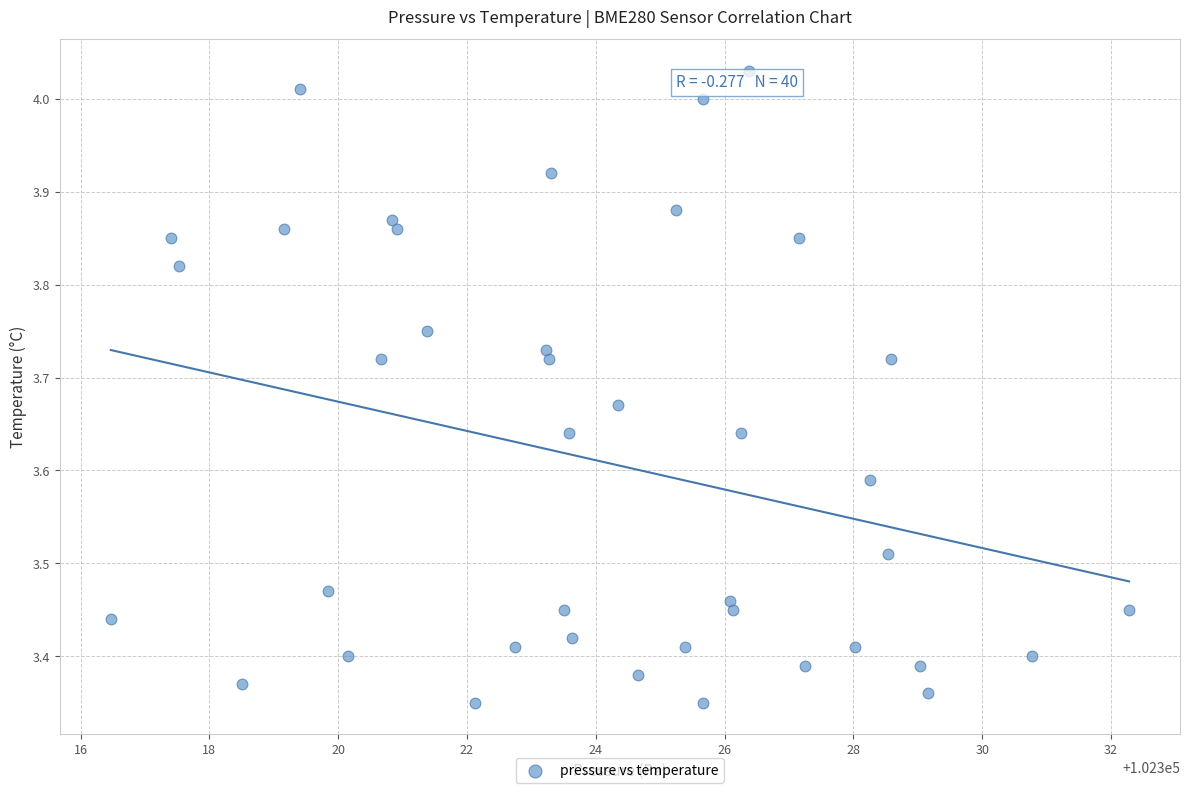

What is the range of X values (max minus min)?

15.8